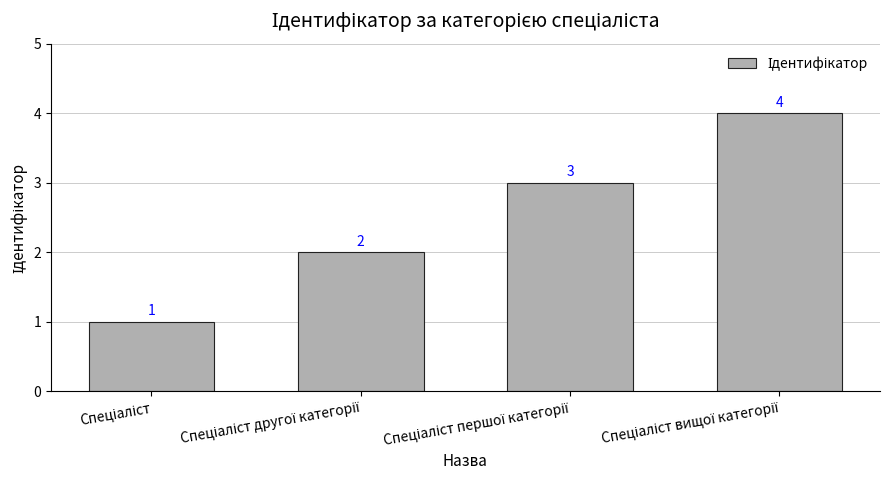

What is the difference between the maximum and minimum values?

3